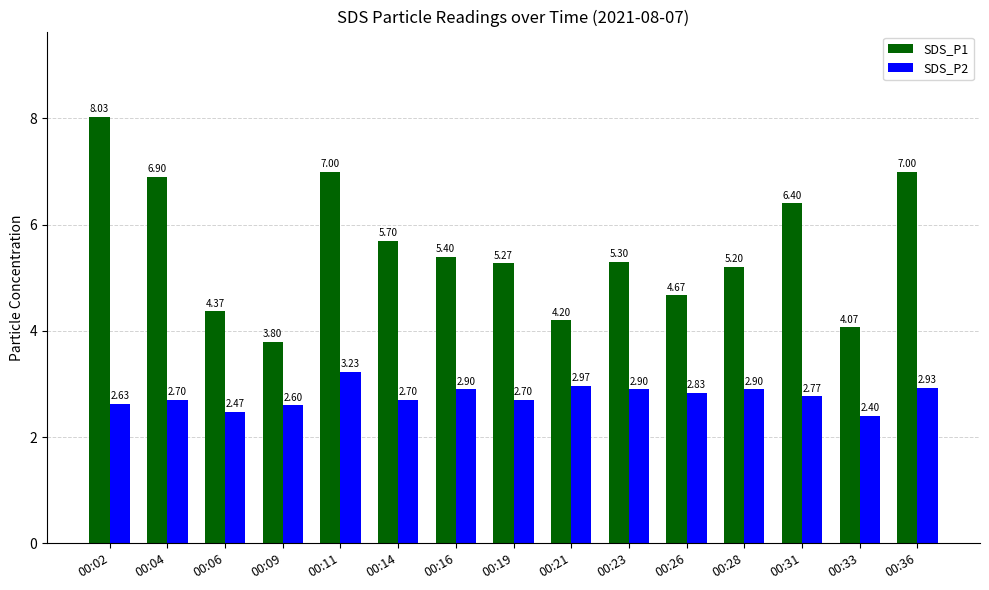

Are the bars horizontal?

No